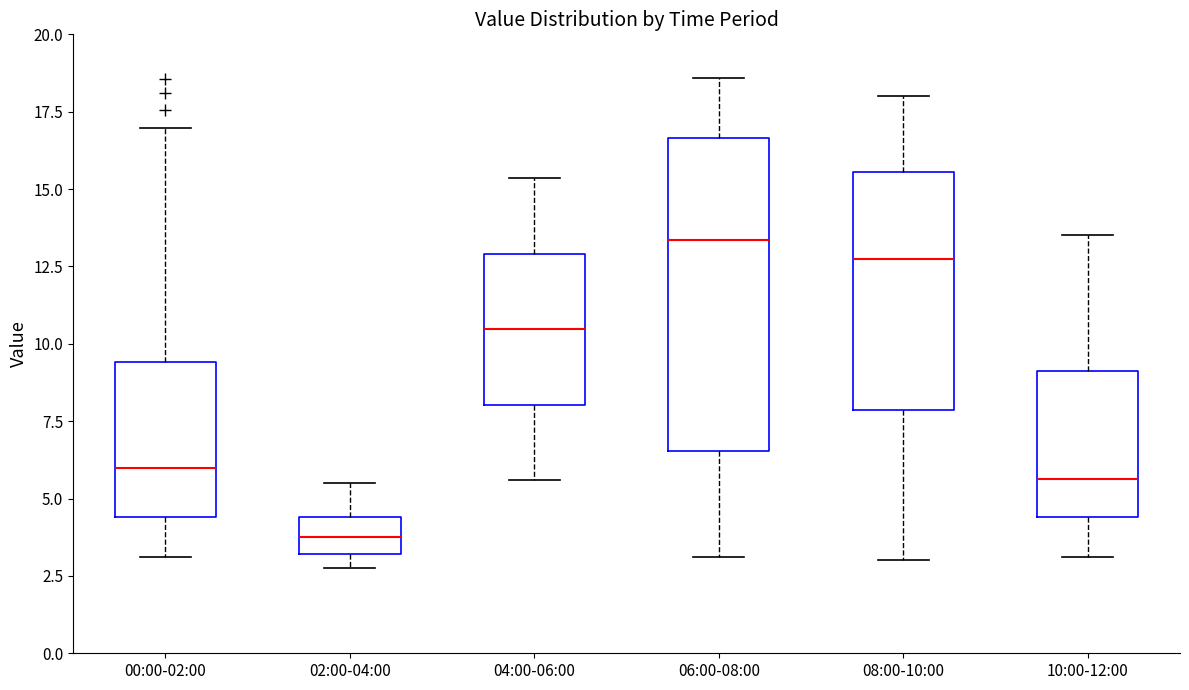

Which box has the lowest median line?

02:00-04:00